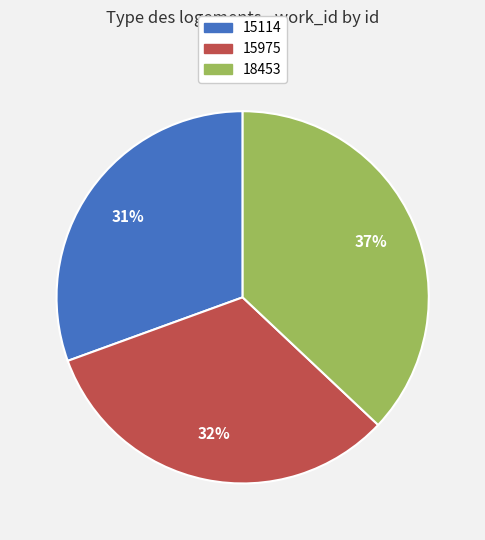

Which category has the biggest portion of the pie?

18453